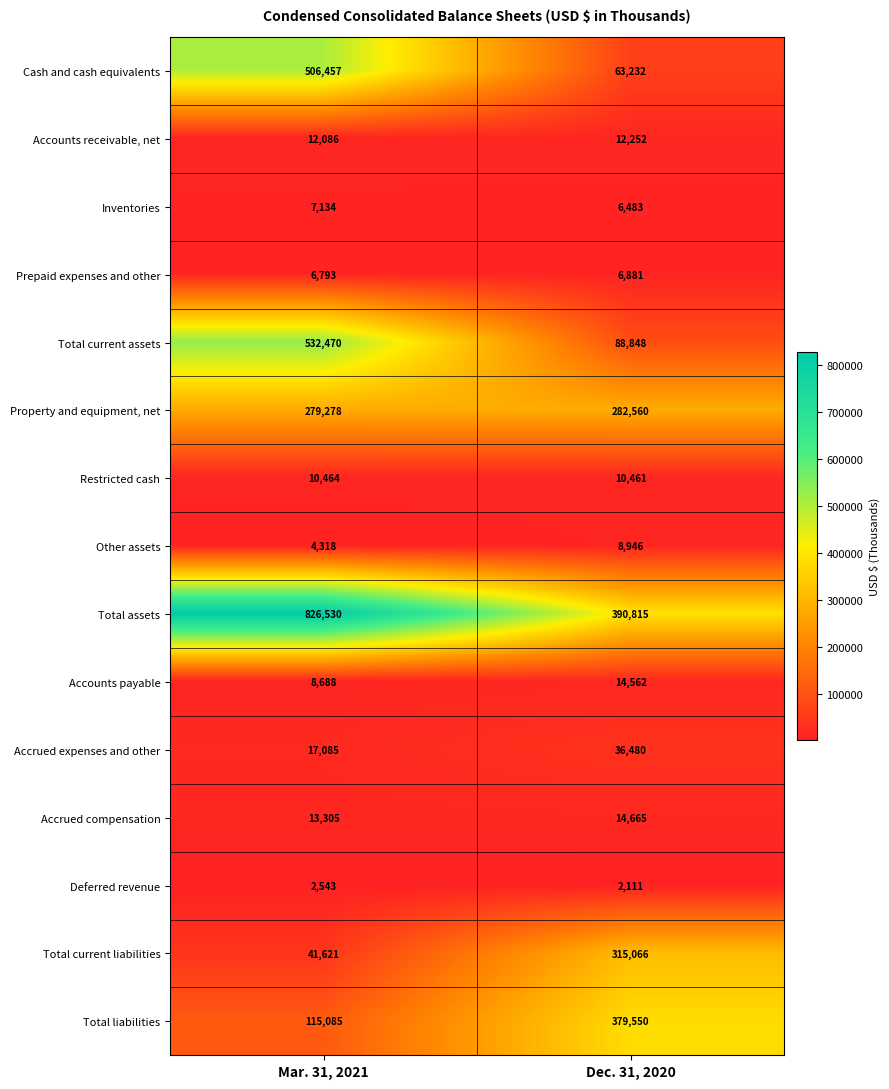

Reading right to left, transcribe all the data shown in this chart.

Cash and cash equivalents: Dec. 31, 2020=63232	Mar. 31, 2021=506457
Accounts receivable, net: Dec. 31, 2020=12252	Mar. 31, 2021=12086
Inventories: Dec. 31, 2020=6483	Mar. 31, 2021=7134
Prepaid expenses and other: Dec. 31, 2020=6881	Mar. 31, 2021=6793
Total current assets: Dec. 31, 2020=88848	Mar. 31, 2021=532470
Property and equipment, net: Dec. 31, 2020=282560	Mar. 31, 2021=279278
Restricted cash: Dec. 31, 2020=10461	Mar. 31, 2021=10464
Other assets: Dec. 31, 2020=8946	Mar. 31, 2021=4318
Total assets: Dec. 31, 2020=390815	Mar. 31, 2021=826530
Accounts payable: Dec. 31, 2020=14562	Mar. 31, 2021=8688
Accrued expenses and other: Dec. 31, 2020=36480	Mar. 31, 2021=17085
Accrued compensation: Dec. 31, 2020=14665	Mar. 31, 2021=13305
Deferred revenue: Dec. 31, 2020=2111	Mar. 31, 2021=2543
Total current liabilities: Dec. 31, 2020=315066	Mar. 31, 2021=41621
Total liabilities: Dec. 31, 2020=379550	Mar. 31, 2021=115085